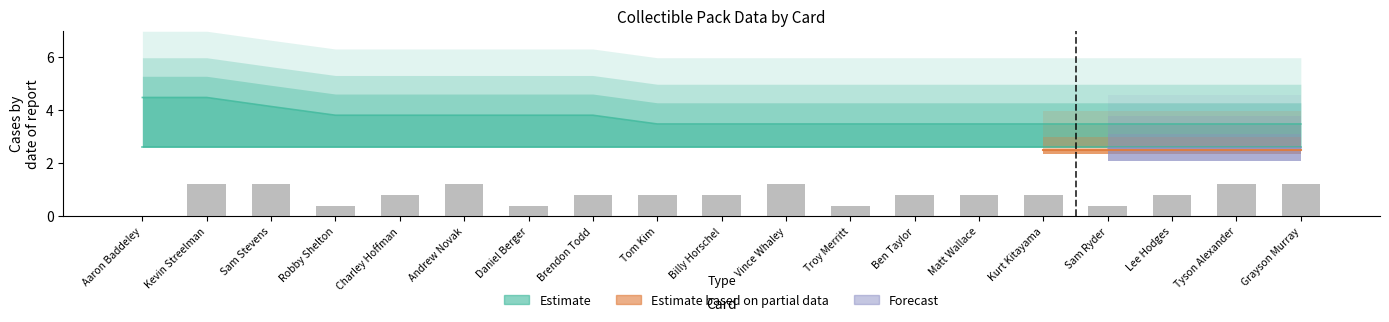

Reading right to left, list all the values displayed in this chart.

CurrentPercentInPacks: Grayson Murray=3.5	Tyson Alexander=3.5	Lee Hodges=3.5	Sam Ryder=3.5	Kurt Kitayama=3.5	Matt Wallace=3.5	Ben Taylor=3.5	Troy Merritt=3.5	Vince Whaley=3.5	Billy Horschel=3.5	Tom Kim=3.5	Brendon Todd=3.8	Daniel Berger=3.8	Andrew Novak=3.8	Charley Hoffman=3.8	Robby Shelton=3.8	Sam Stevens=4.1	Kevin Streelman=4.5	Aaron Baddeley=4.5
PackAwardsToDate: Grayson Murray=1.2	Tyson Alexander=1.2	Lee Hodges=0.8	Sam Ryder=0.4	Kurt Kitayama=0.8	Matt Wallace=0.8	Ben Taylor=0.8	Troy Merritt=0.4	Vince Whaley=1.2	Billy Horschel=0.8	Tom Kim=0.8	Brendon Todd=0.8	Daniel Berger=0.4	Andrew Novak=1.2	Charley Hoffman=0.8	Robby Shelton=0.4	Sam Stevens=1.2	Kevin Streelman=1.2	Aaron Baddeley=0.0